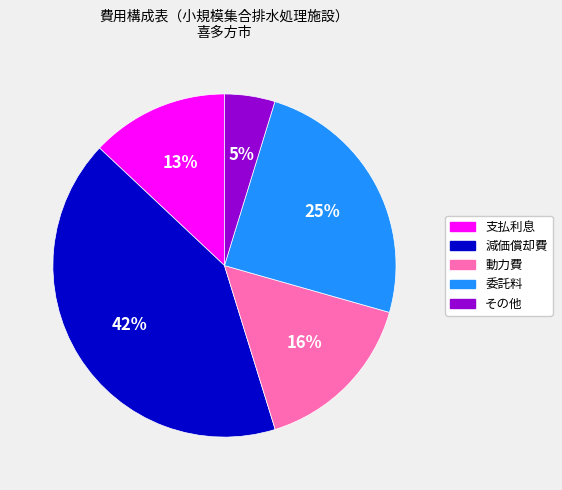

What percentage is the 動力費 slice, to the nearest percent?

16%